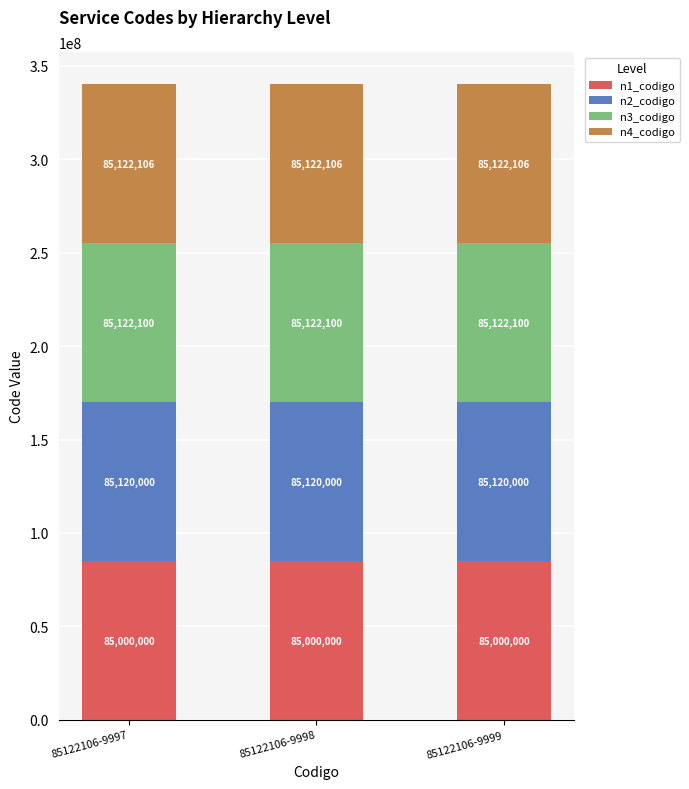

Does the chart contain stacked bars?

Yes